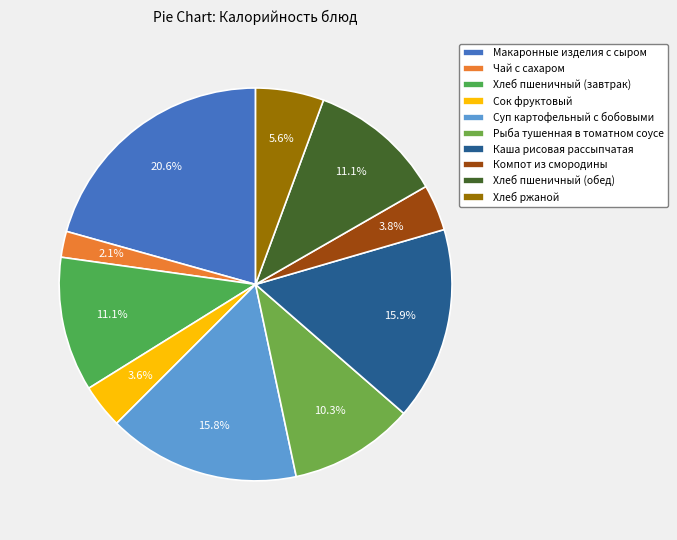

To the nearest percent, what is the combined percentage of Макаронные изделия с сыром and Хлеб пшеничный (обед)?

32%